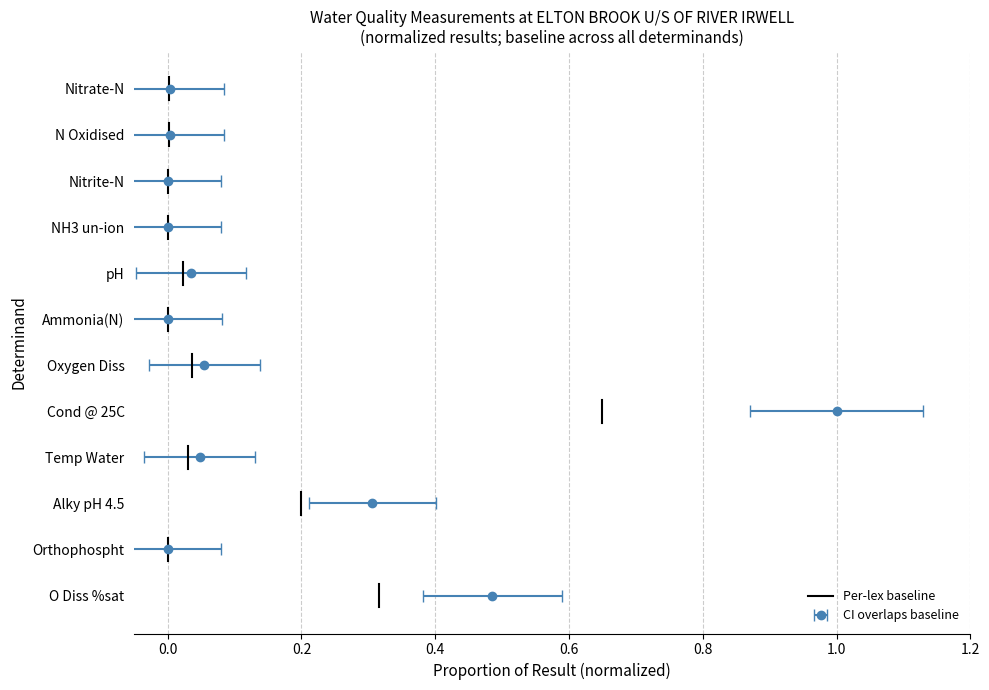

The value at 0.0 is 0.2. True or false?

True